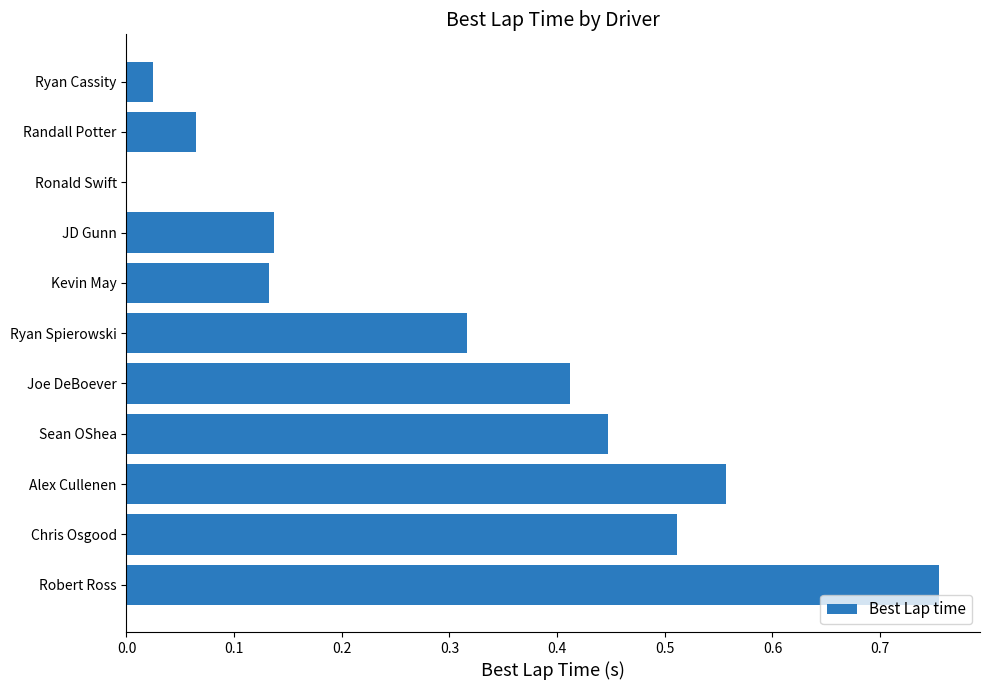

Between Chris Osgood and Ryan Cassity, which is larger?

Chris Osgood